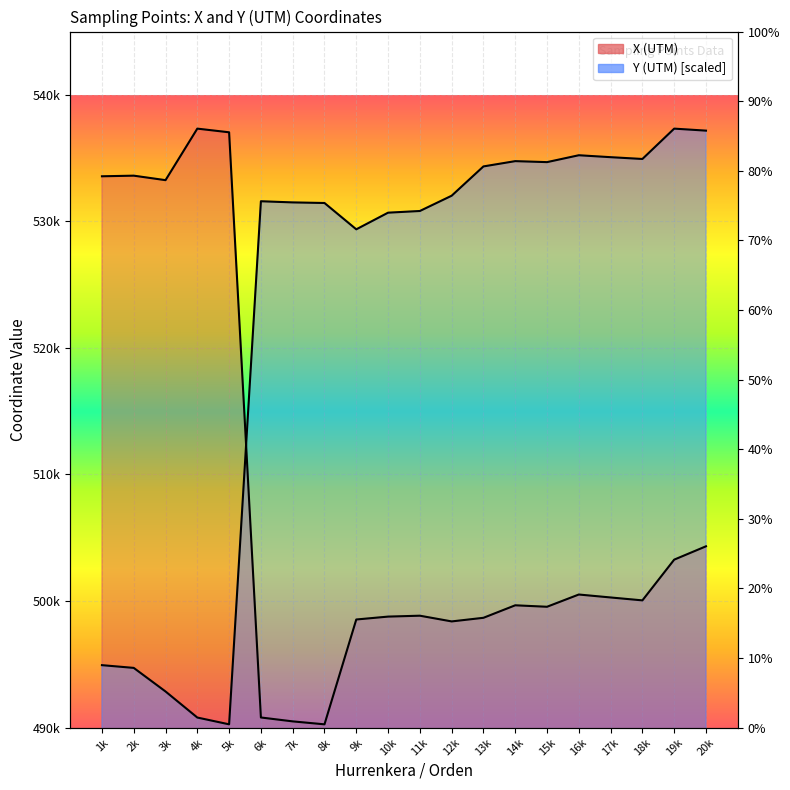

Does the chart display data point markers on the line(s)?

No